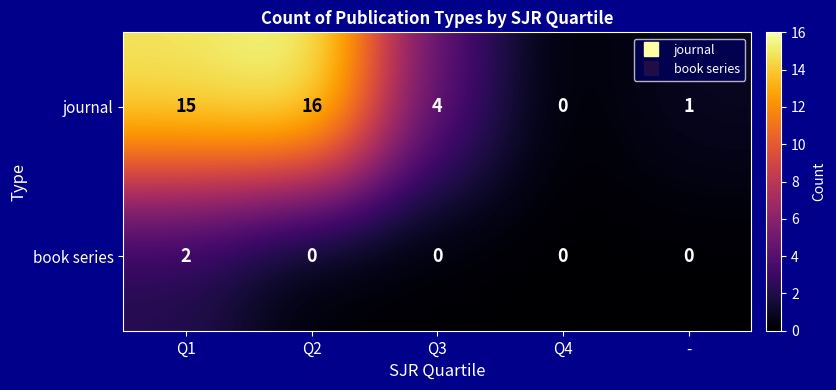

At how many categories does at least one series exceed 5?

2